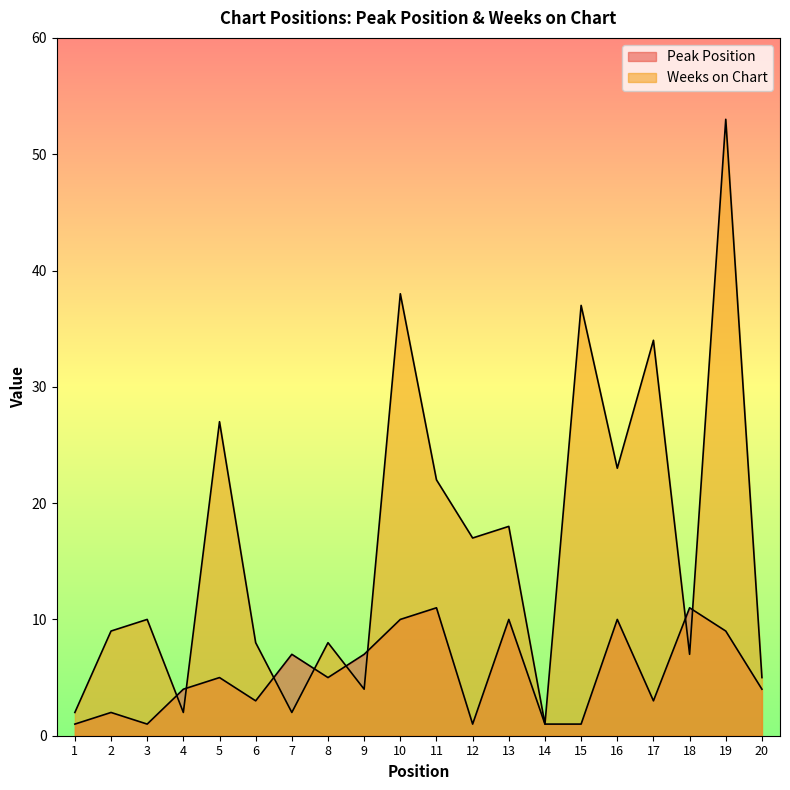

True or false: Peak Position and Weeks on Chart intersect in this chart.

True